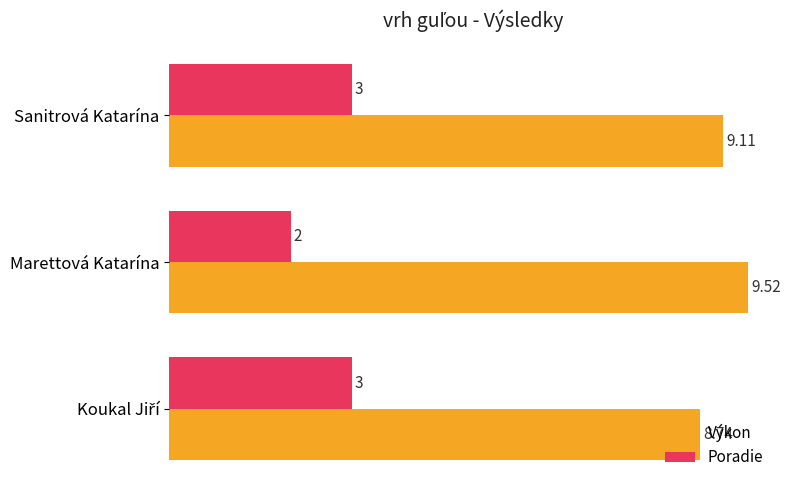

How many categories are shown in the chart?

3